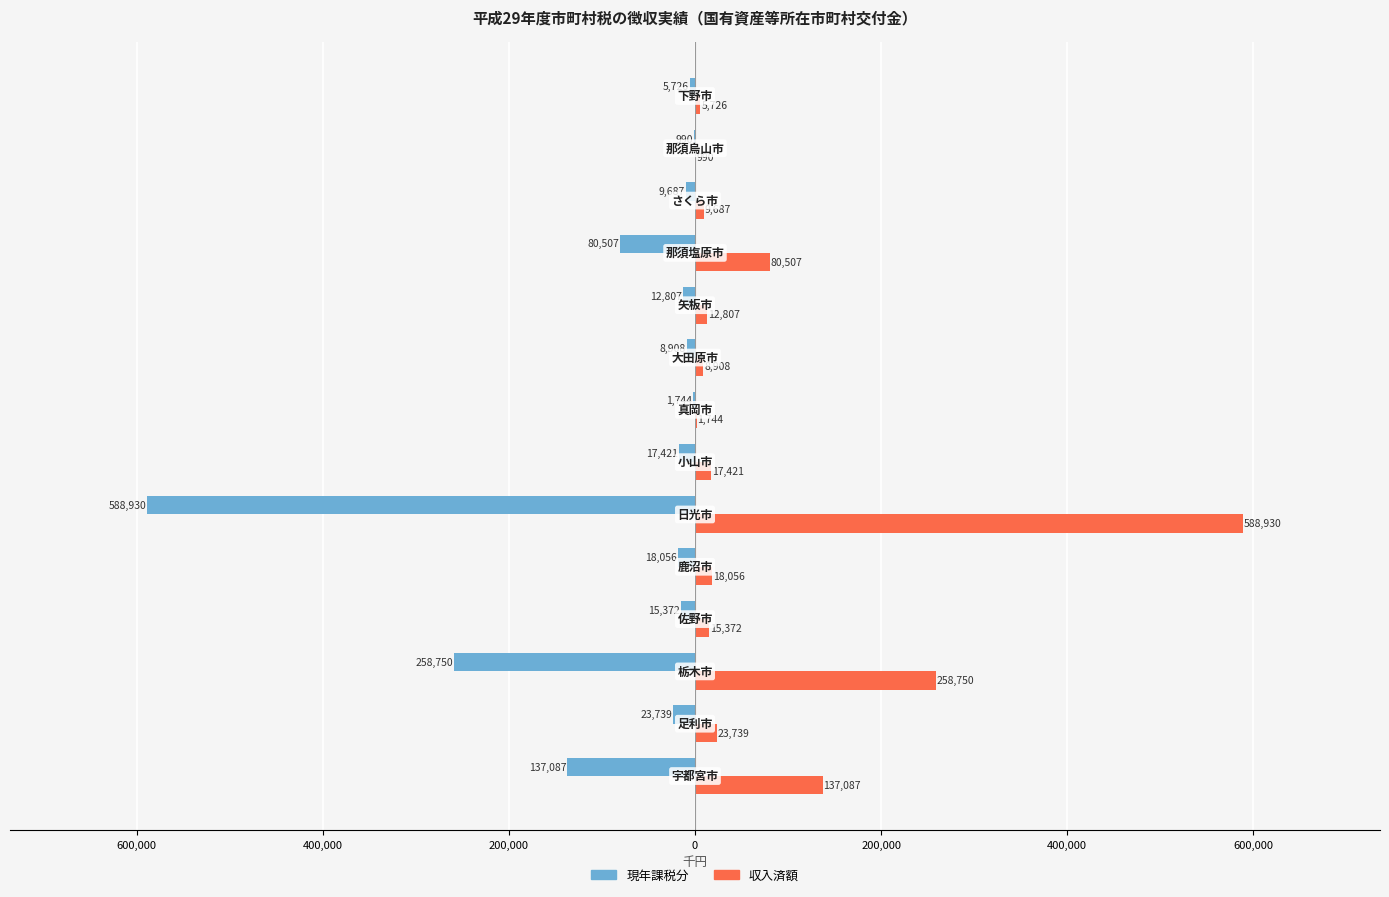

What are all the series names shown in the legend?

現年課税分, 収入済額